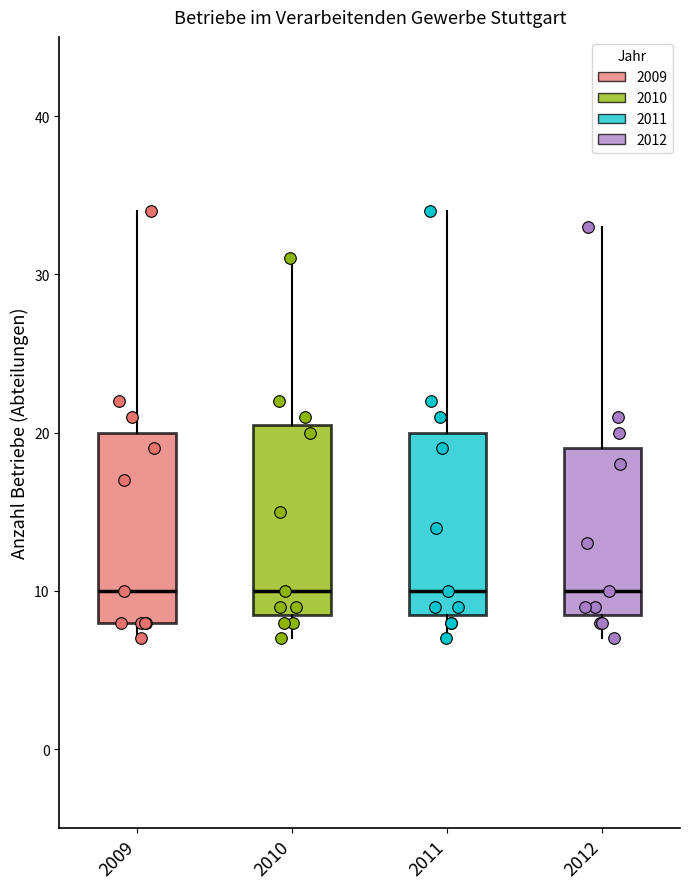

Reading left to right, read every box against the y-axis: the position of its median line, the range the box covers, and the ends of its whiskers. The values are not printed on the chart, so give them approximately, as read against the axis.

2009: median 10, box 8 to 20, whiskers 7 to 34
2010: median 10, box 9 to 21, whiskers 7 to 31
2011: median 10, box 9 to 20, whiskers 7 to 34
2012: median 10, box 9 to 19, whiskers 7 to 33